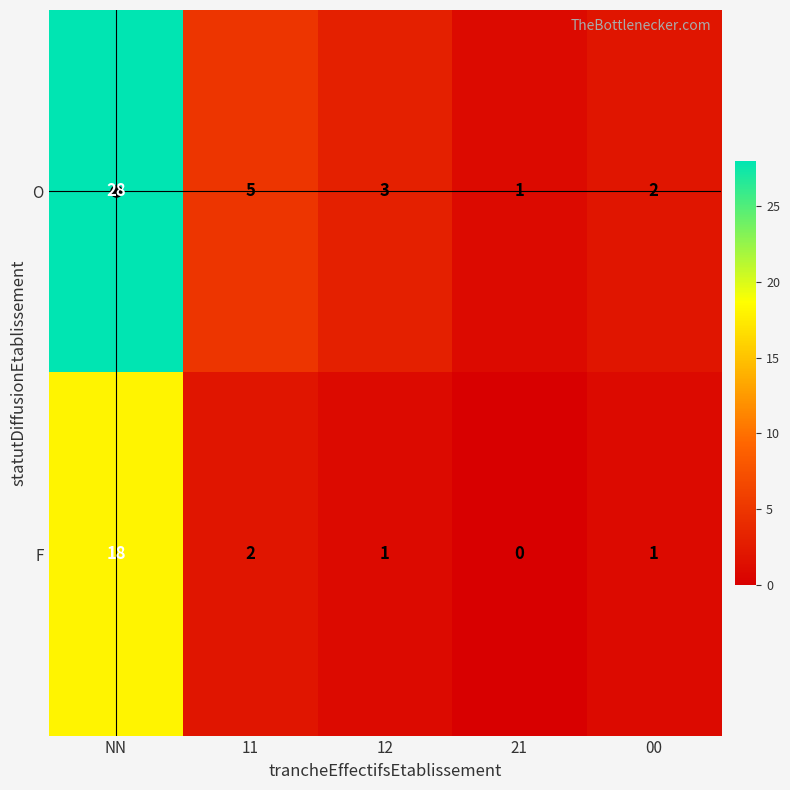

Which category has the lowest value across all series?

21